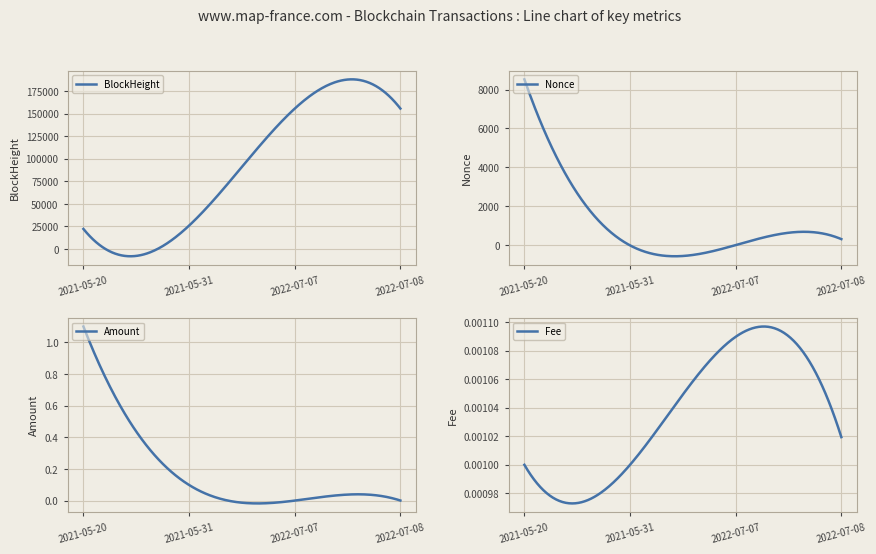

The Amount series shows 1.1 at 2021-05-20. True or false?

True